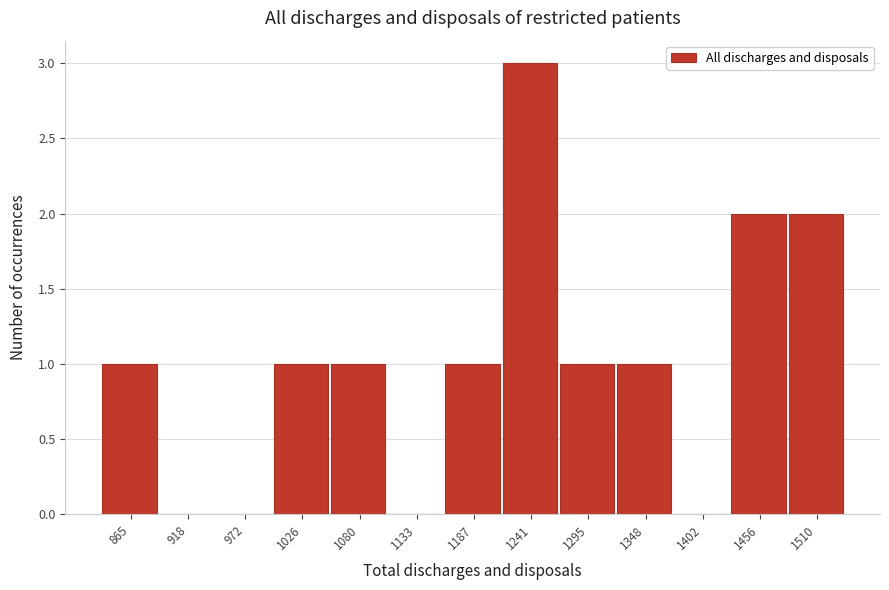

Reading right to left, transcribe all the data shown in this chart.

1510=2	1456=2	1402=0	1348=1	1295=1	1241=3	1187=1	1133=0	1080=1	1026=1	972=0	918=0	865=1